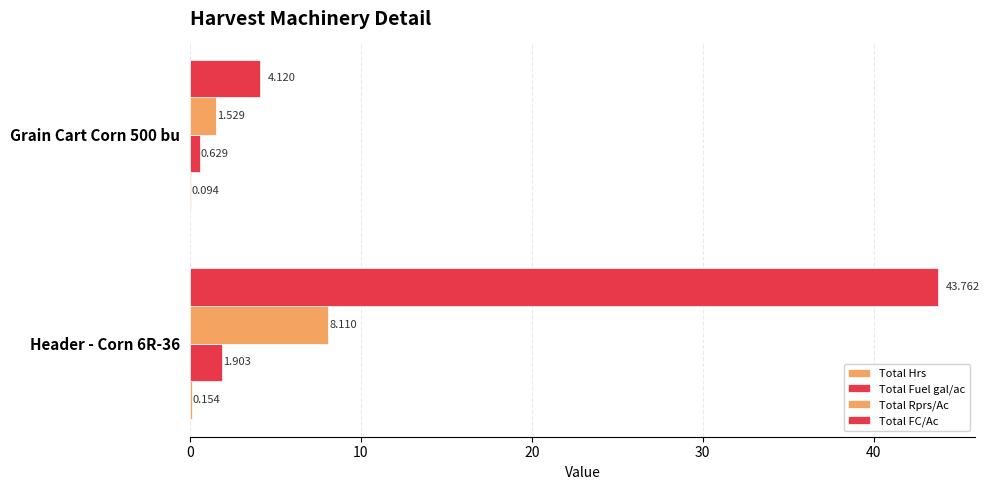

How many series are shown in this chart?

4